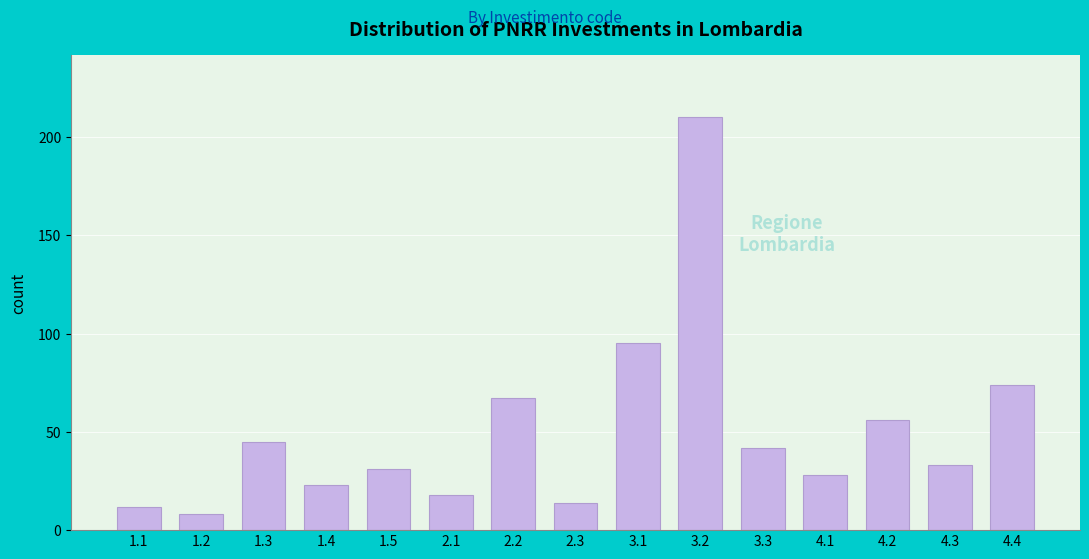

Reading left to right, what are all the values shown in this chart?

1.1=12	1.2=8	1.3=45	1.4=23	1.5=31	2.1=18	2.2=67	2.3=14	3.1=95	3.2=210	3.3=42	4.1=28	4.2=56	4.3=33	4.4=74